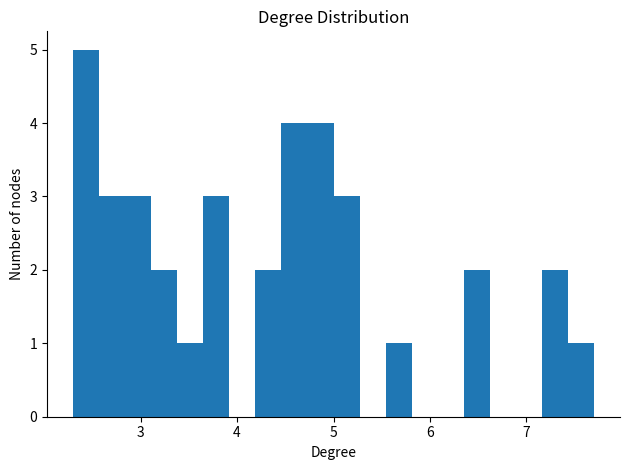

Around what value on the x-axis is the tallest bar? Give the approximate position of its centre, as read against the axis.

2.4